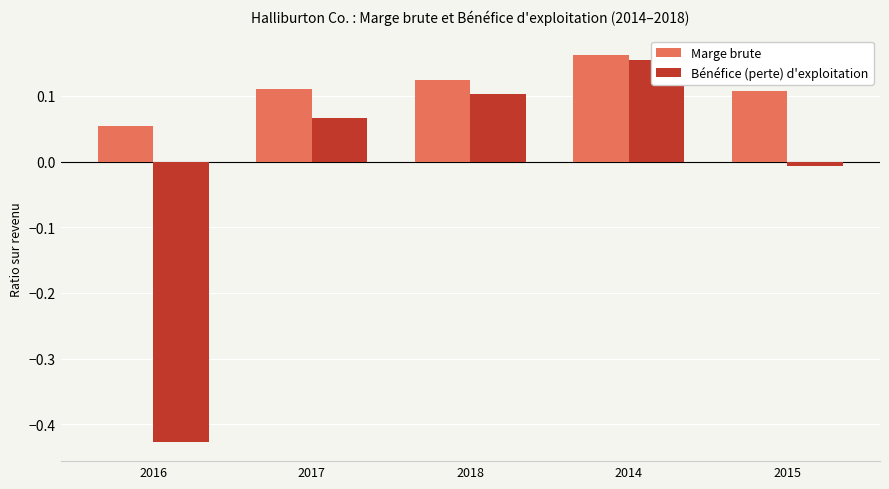

What is the minimum value for Bénéfice (perte) d'exploitation?

-0.4